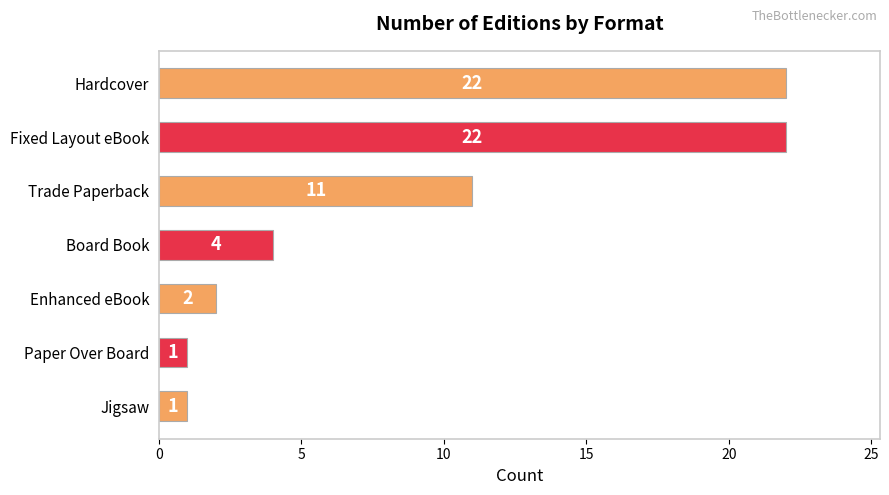

Is it true that the value at Board Book is 1?

False